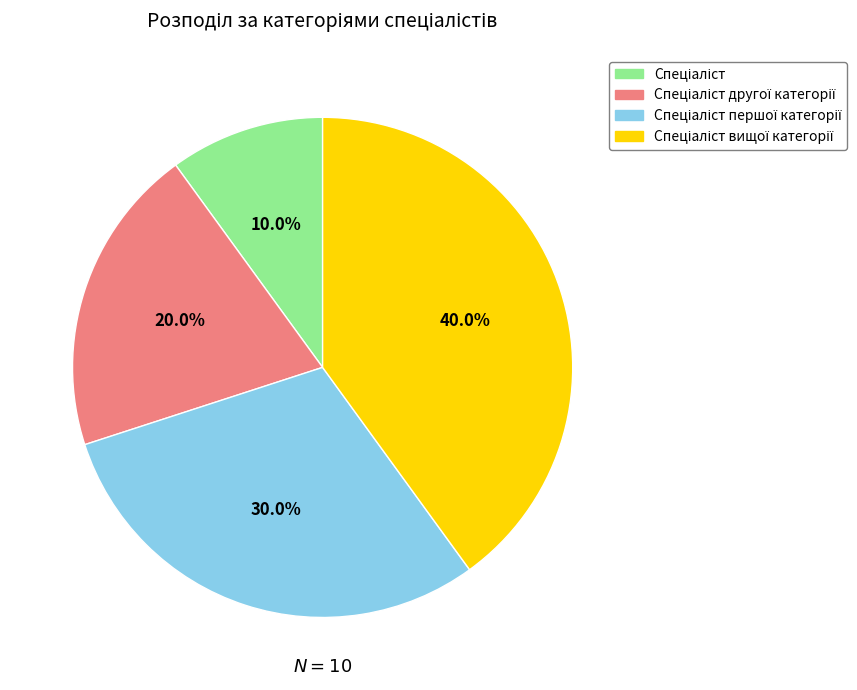

Count the number of slices in the pie.

4